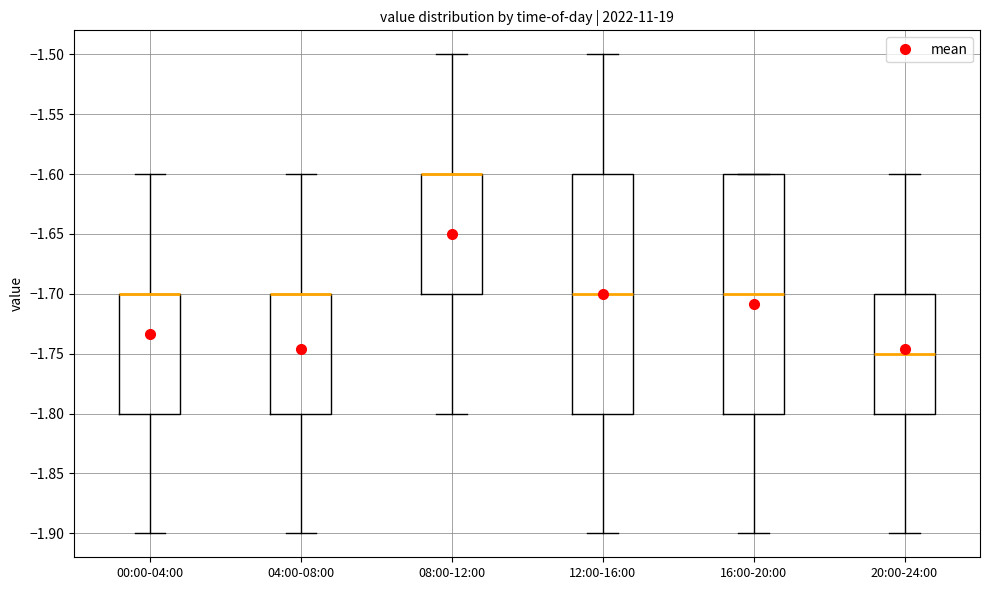

Reading left to right, transcribe this box plot: for each box, give where its median line is, the range the box spans, and where its two whiskers end, as read against the y-axis. The values are not printed on the chart, so give them approximately, as read against the axis.

00:00-04:00: median -1.70 (drawn on the box's upper edge), box -1.80 to -1.70, whiskers -1.90 to -1.60
04:00-08:00: median -1.70 (drawn on the box's upper edge), box -1.80 to -1.70, whiskers -1.90 to -1.60
08:00-12:00: median -1.60 (drawn on the box's upper edge), box -1.70 to -1.60, whiskers -1.80 to -1.50
12:00-16:00: median -1.70, box -1.80 to -1.60, whiskers -1.90 to -1.50
16:00-20:00: median -1.70, box -1.80 to -1.60, whiskers -1.90 to -1.60
20:00-24:00: median -1.75, box -1.80 to -1.70, whiskers -1.90 to -1.60